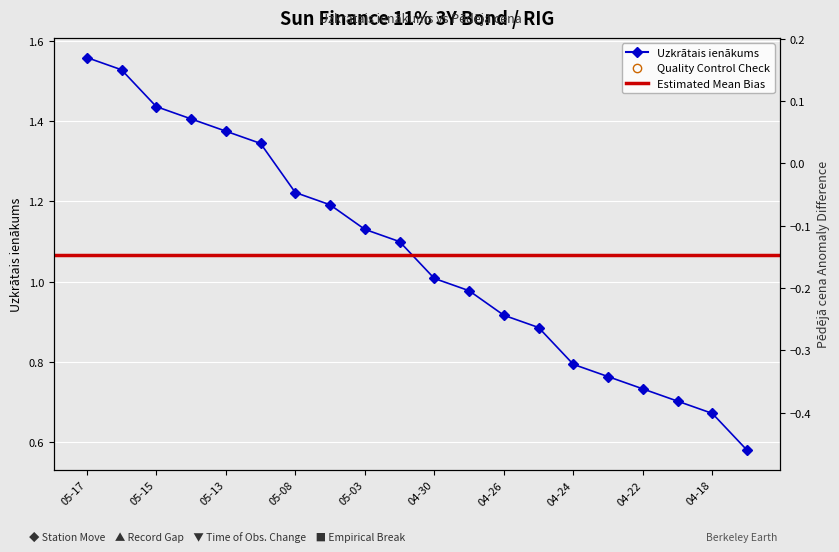

Between 2024-04-25 and 2024-05-08, which is larger?

2024-05-08